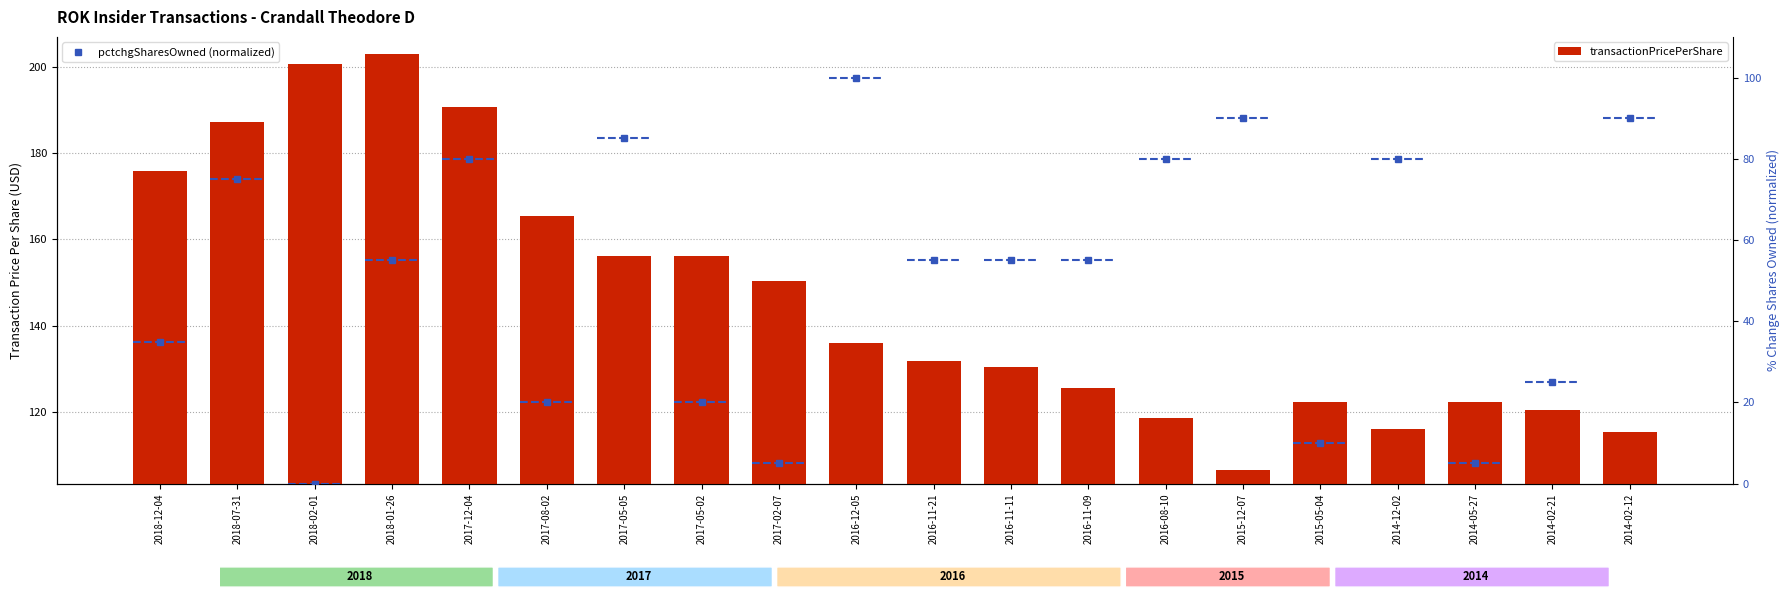

How many groups of bars are there?

20